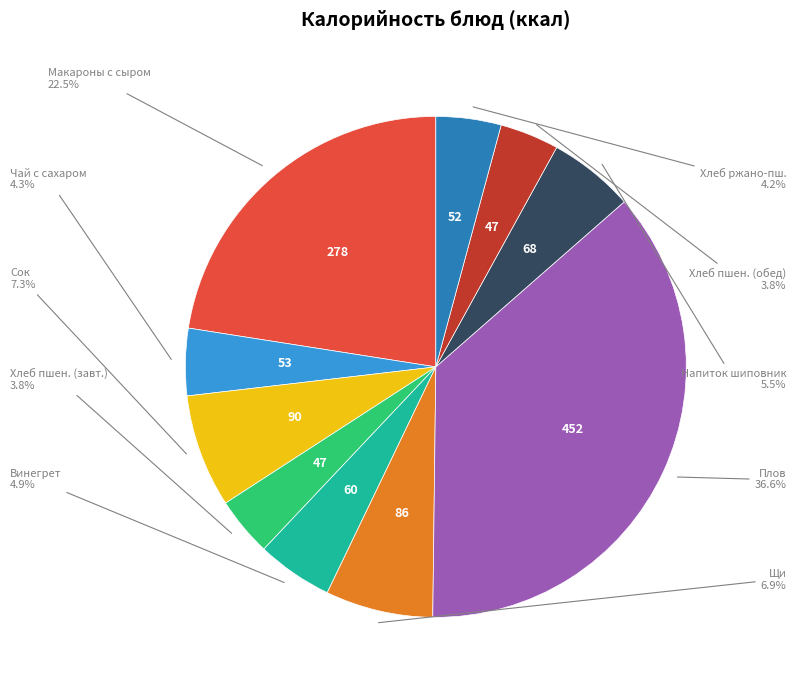

Which slice is the largest?

Плов